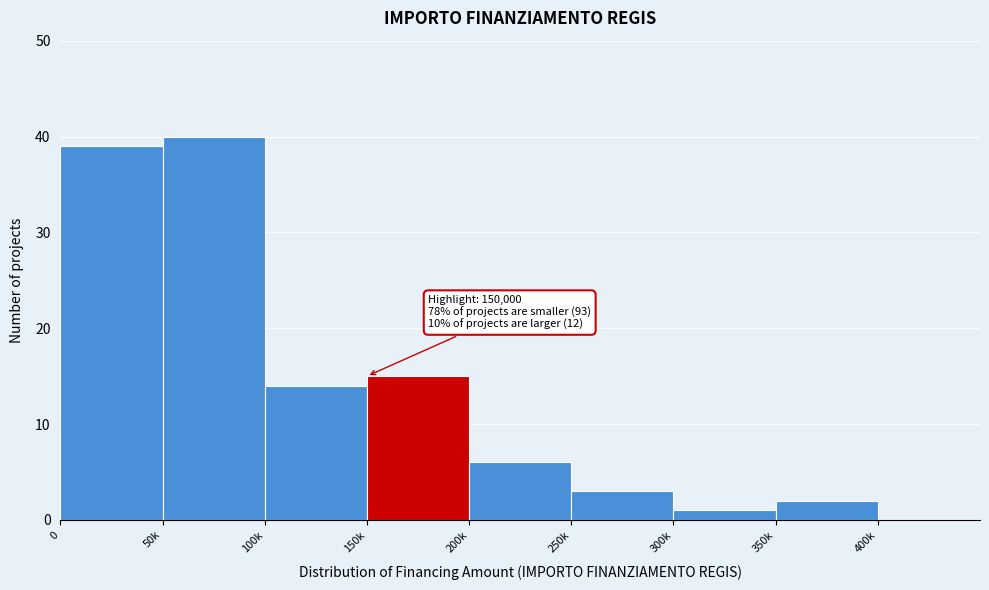

Reading left to right, transcribe all the data shown in this chart.

0=39	50k=40	100k=14	150k=15	200k=6	250k=3	300k=1	350k=2	400k=0